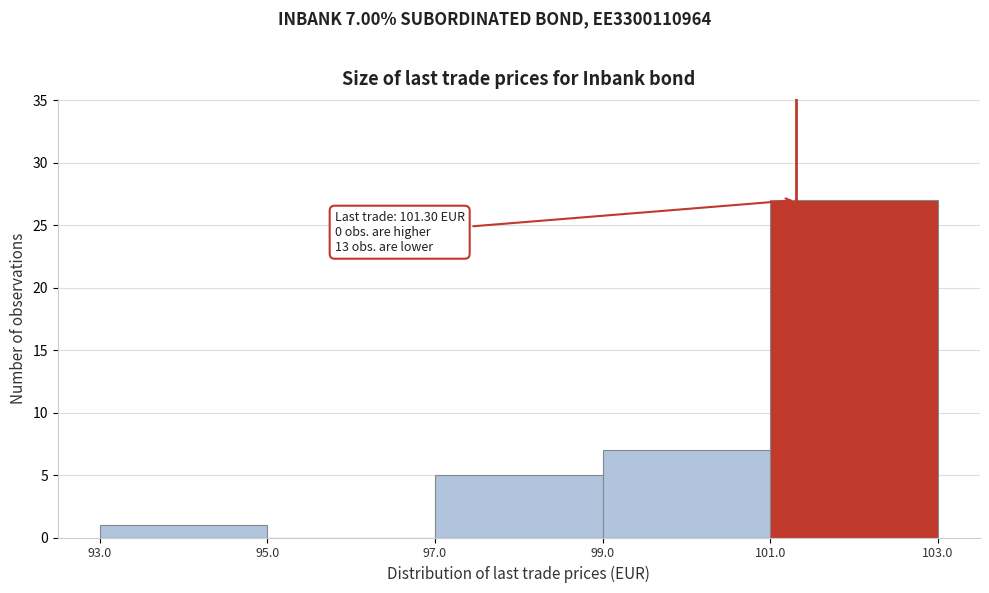

Which range on the x-axis has the tallest bar?

101.0 to 103.0